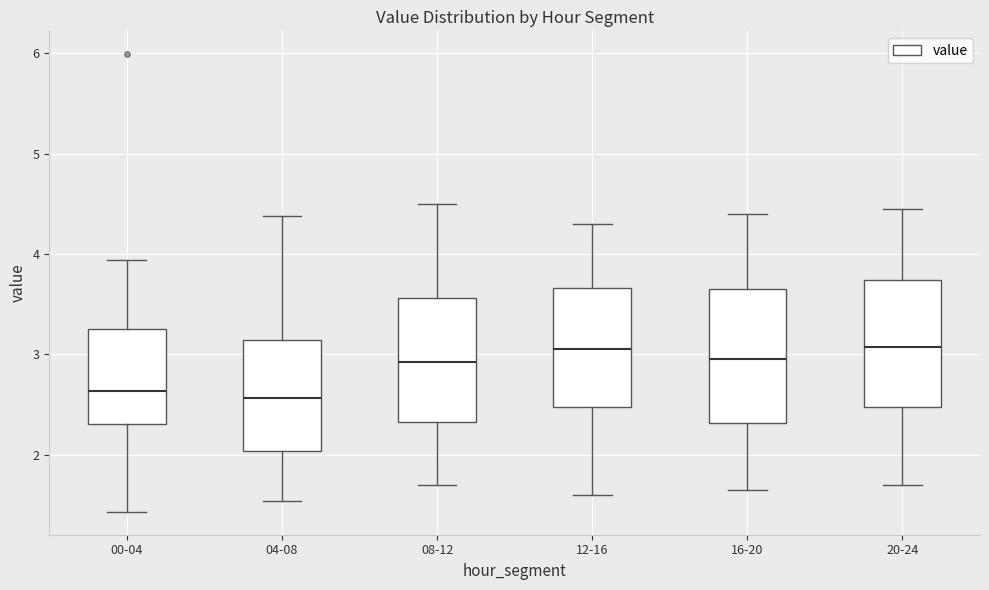

Reading left to right, read every box against the y-axis: the position of its median line, the range the box covers, and the ends of its whiskers. The values are not printed on the chart, so give them approximately, as read against the axis.

00-04: median 2.6, box 2.3 to 3.2, whiskers 1.4 to 3.9
04-08: median 2.6, box 2.0 to 3.1, whiskers 1.5 to 4.4
08-12: median 2.9, box 2.3 to 3.6, whiskers 1.7 to 4.5
12-16: median 3.1, box 2.5 to 3.7, whiskers 1.6 to 4.3
16-20: median 3.0, box 2.3 to 3.7, whiskers 1.7 to 4.4
20-24: median 3.1, box 2.5 to 3.7, whiskers 1.7 to 4.5